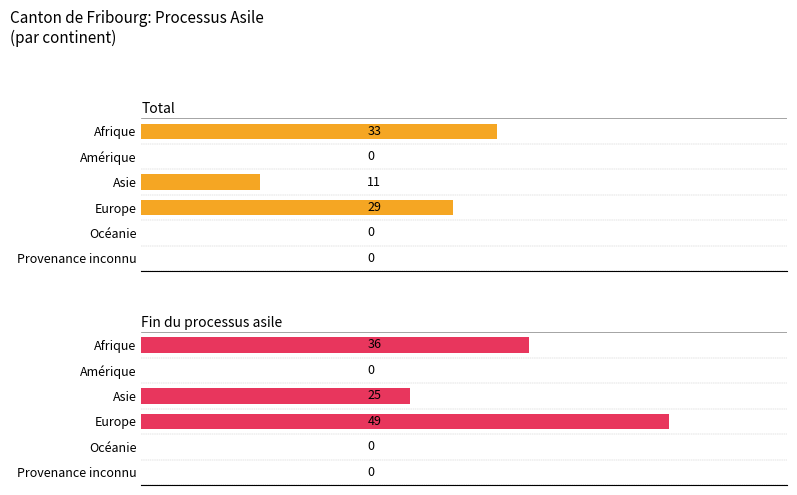

The Fin du processus asile series shows -24 at Amérique. True or false?

False